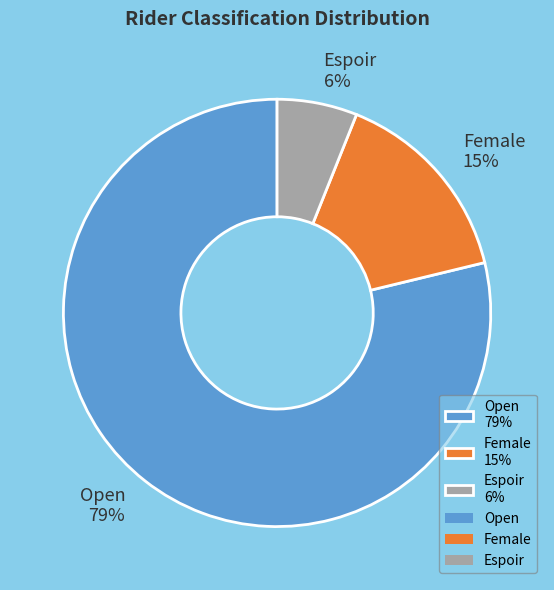

The Open slice represents 79% of the pie. True or false?

True